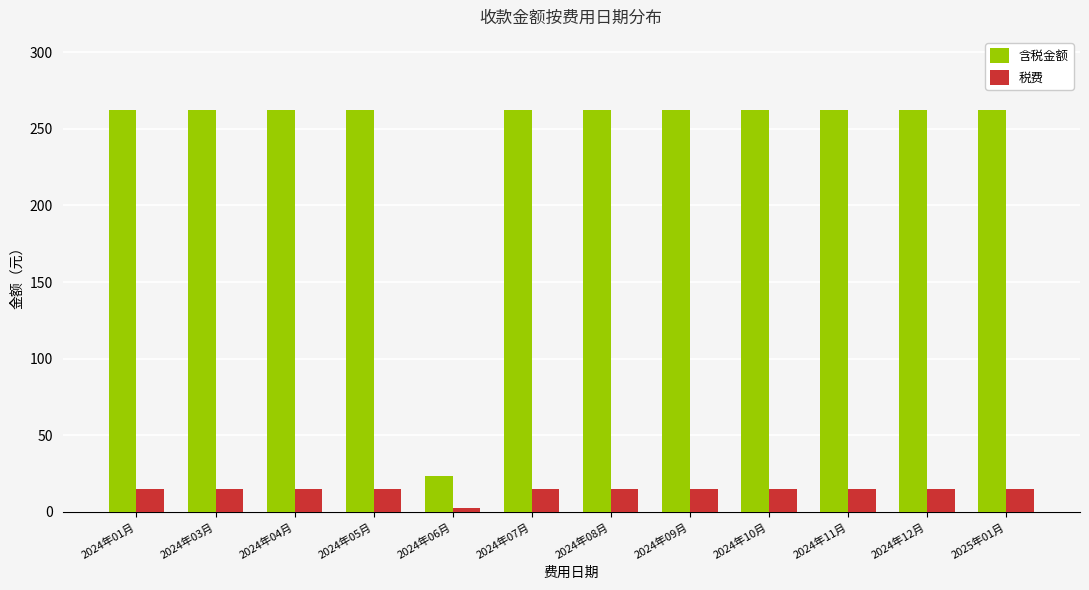

How many values in the 含税金额 series exceed 262?

11